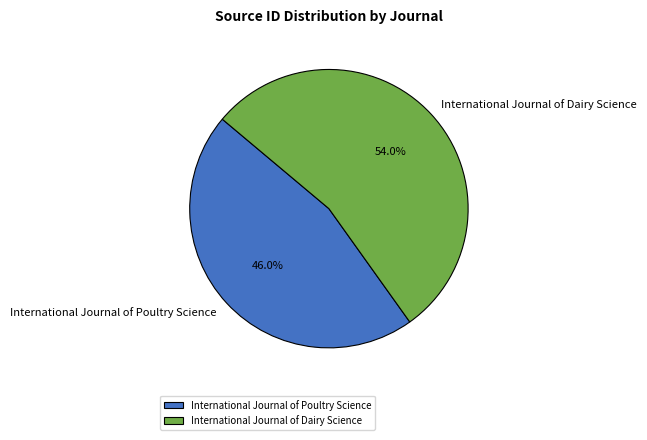

Which has a higher value, International Journal of Poultry Science or International Journal of Dairy Science?

International Journal of Dairy Science